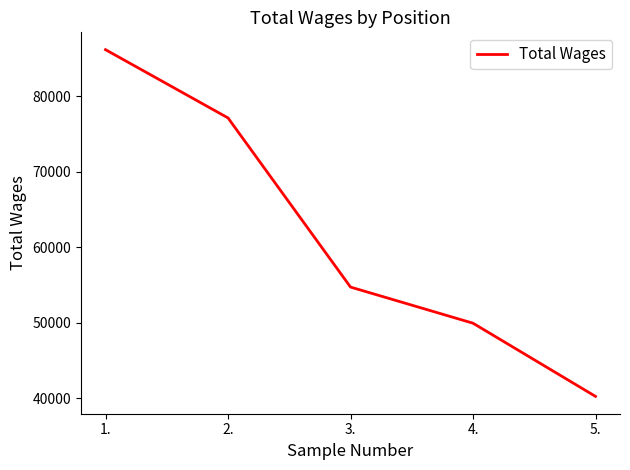

True or false: the data has more than 0 interior local peaks.

False